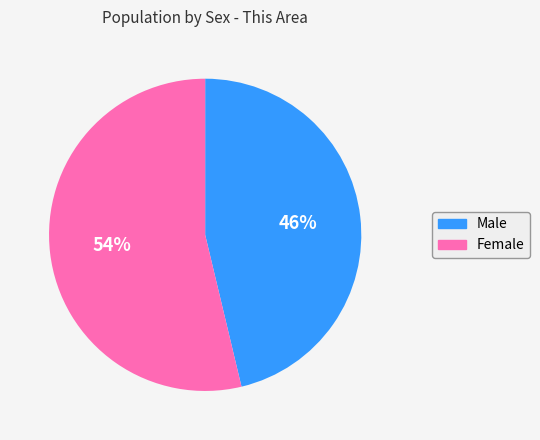

Combined, do Male and Female account for over 50%?

Yes